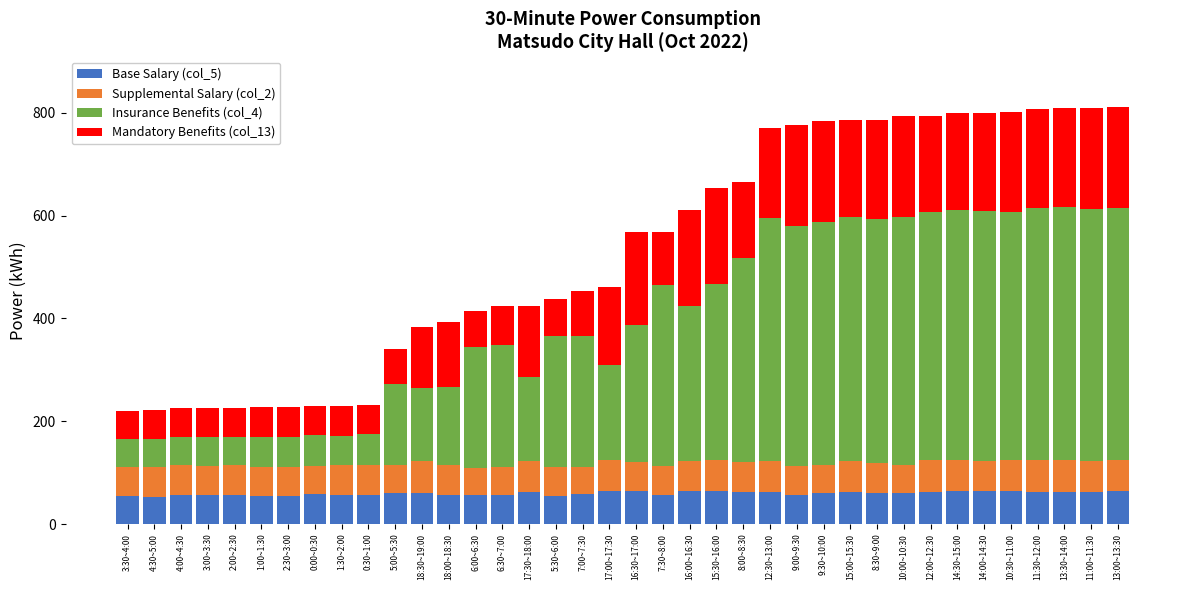

What is the maximum value for Base Salary (col_5)?

65